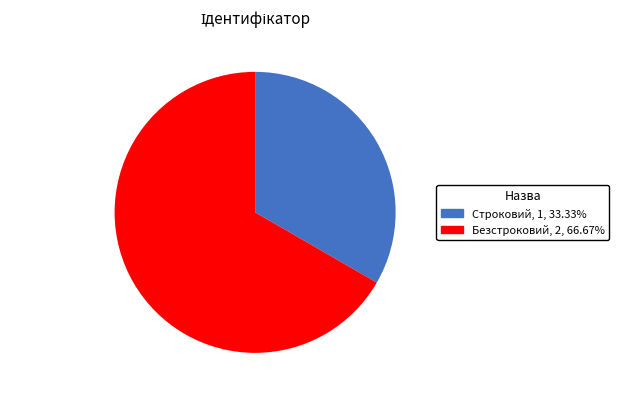

Which category has the biggest portion of the pie?

Безстроковий